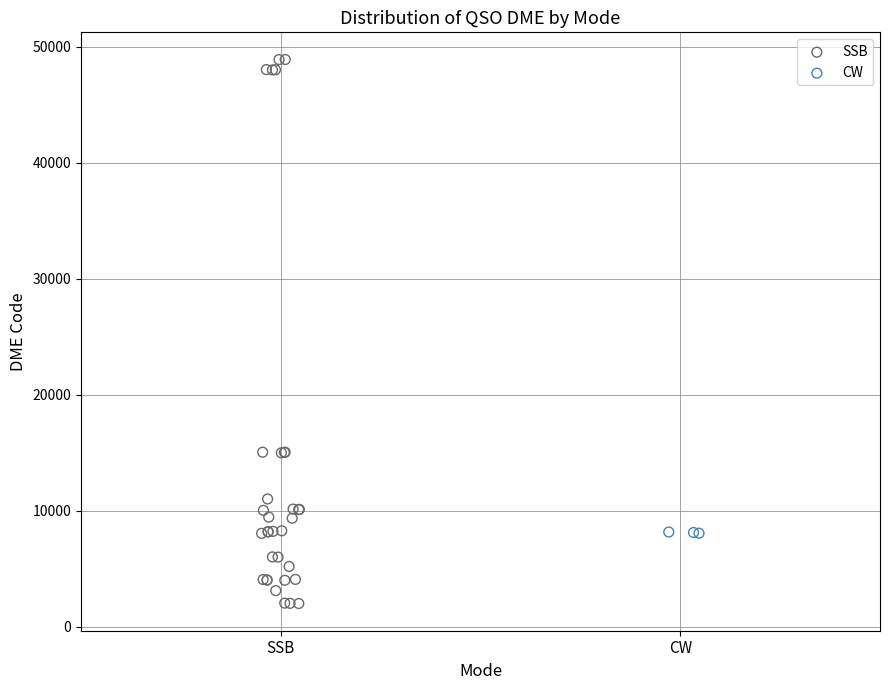

Which series has the widest spread of Y values?

SSB